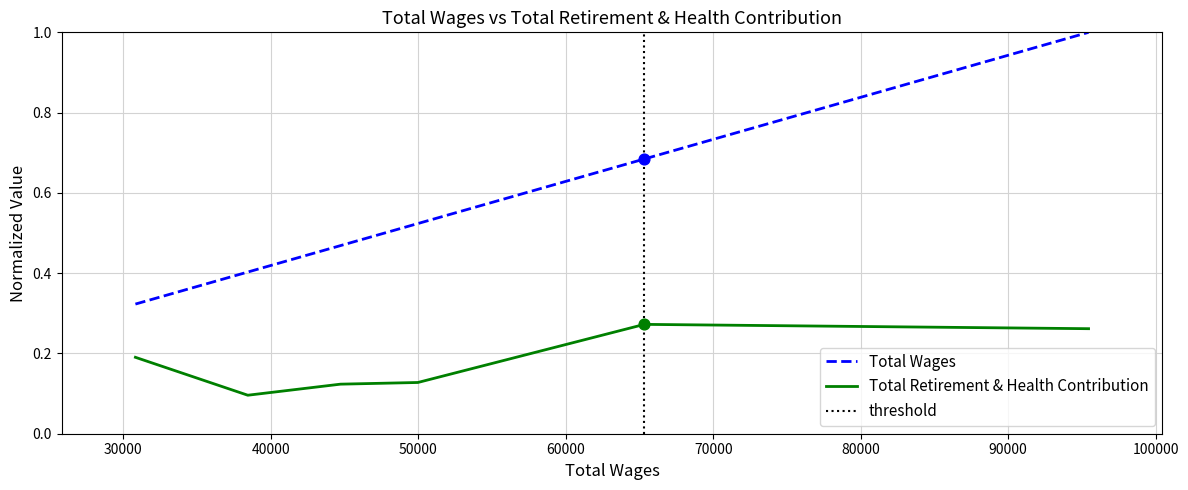

Which series contains the lowest Y value?

Total Retirement & Health Contribution